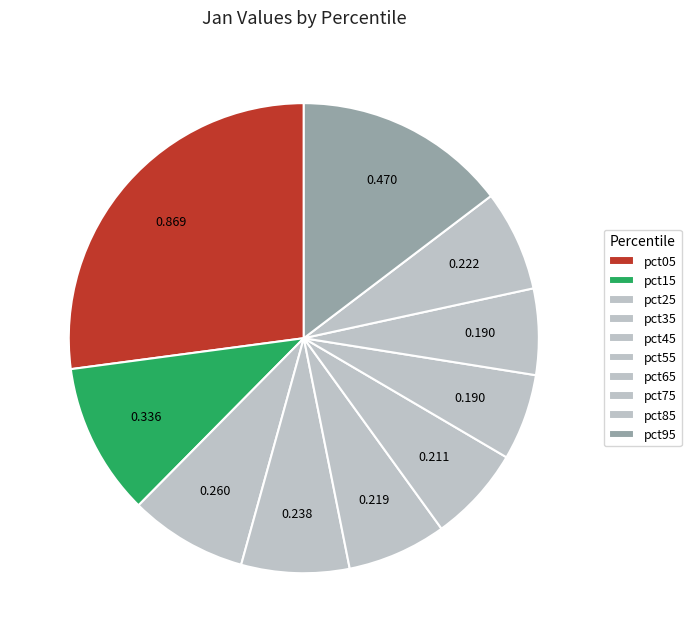

Does pct25 account for over 50% of the chart?

No